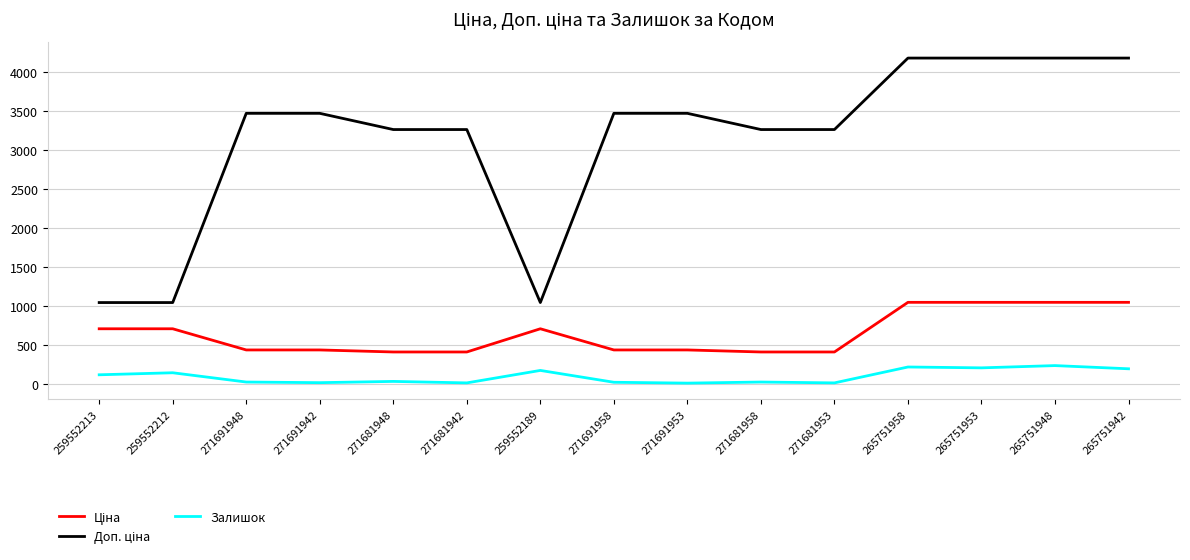

What is the maximum value shown in the chart?

4179.3